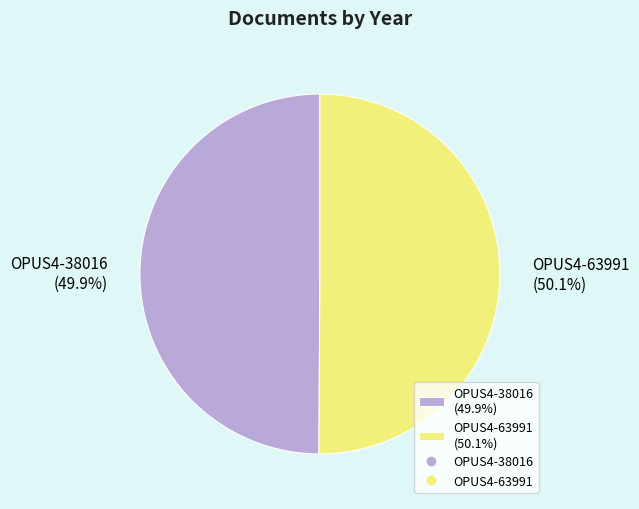

To the nearest percent, what portion does OPUS4-38016 represent?

50%